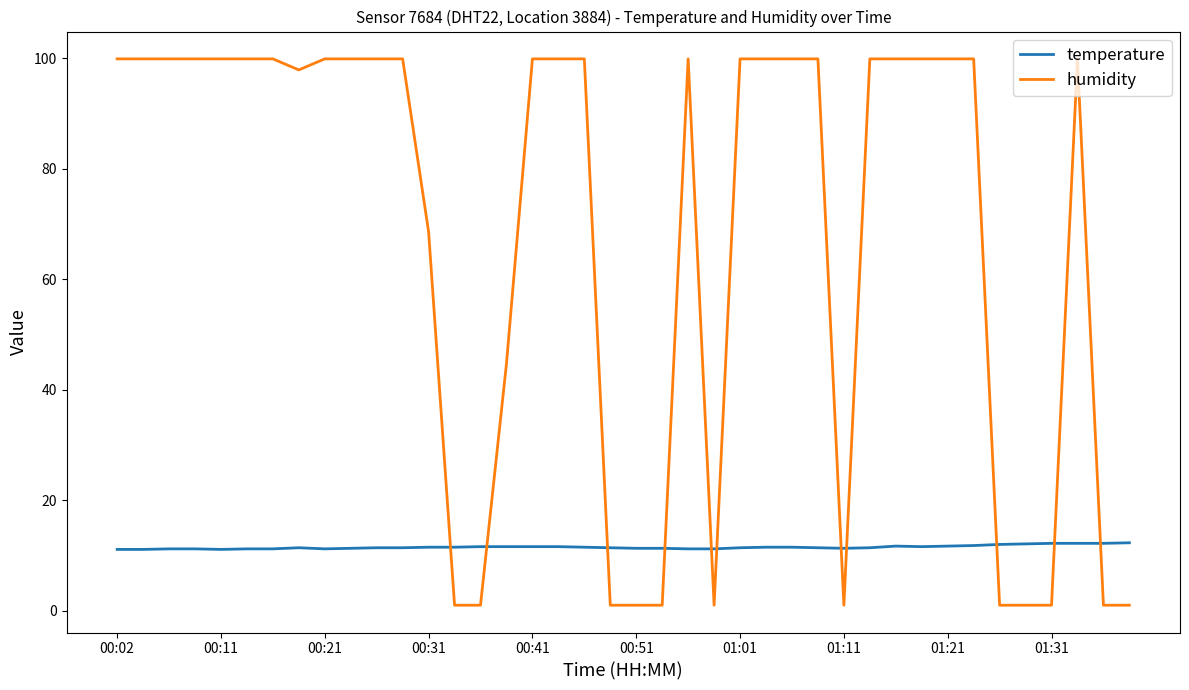

Does the chart display data point markers on the line(s)?

No